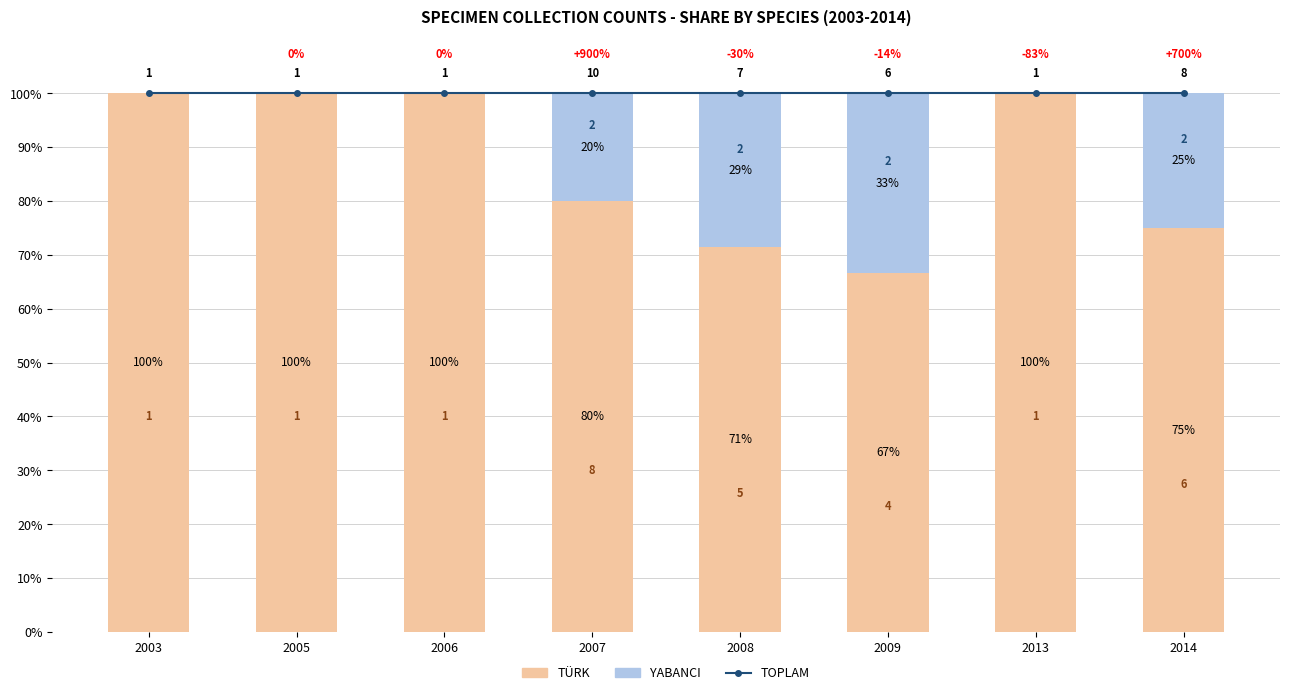

The YABANCI series shows 20.0 at 2007. True or false?

True